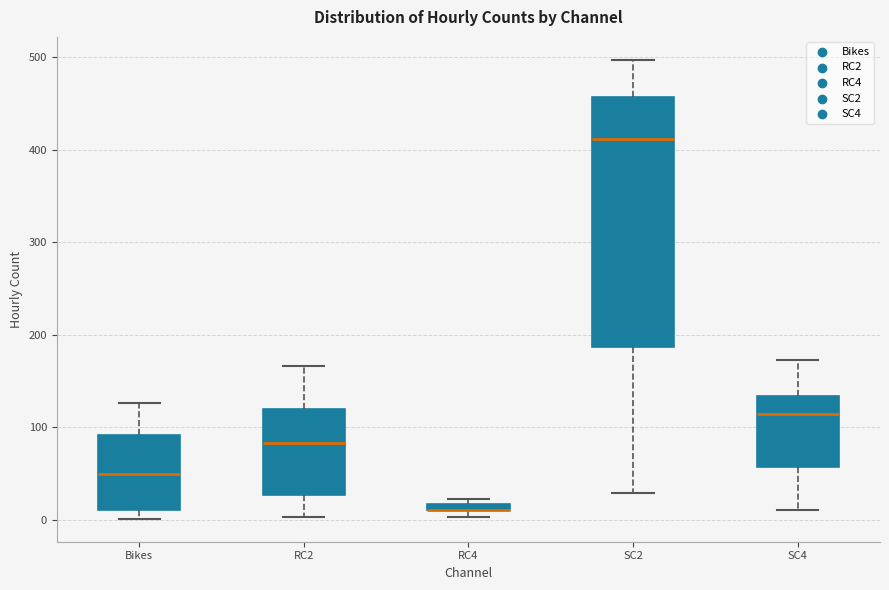

Where is the upper edge of the box for RC4 on the y-axis? The values are not printed on the chart, so give them approximately, as read against the axis.

20